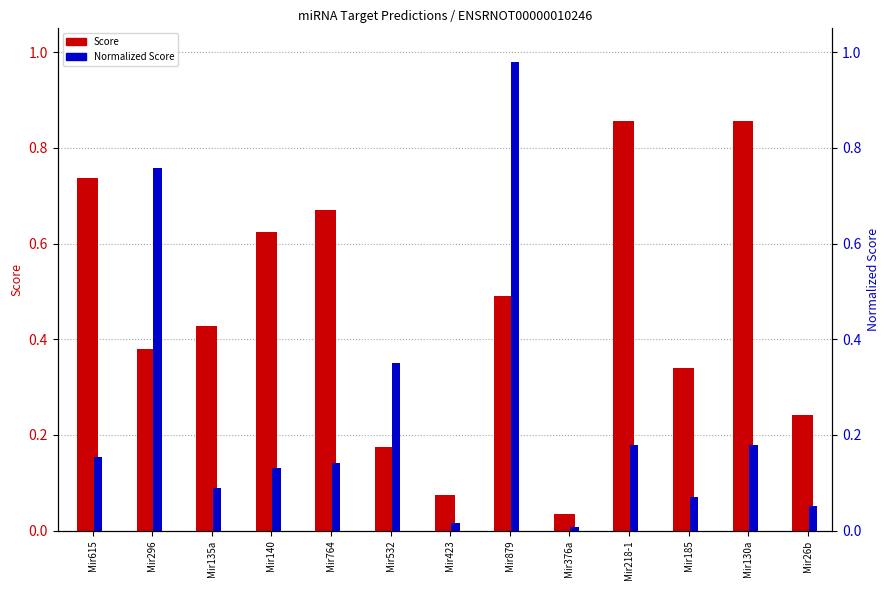

What are all the series names shown in the legend?

Score, Normalized Score